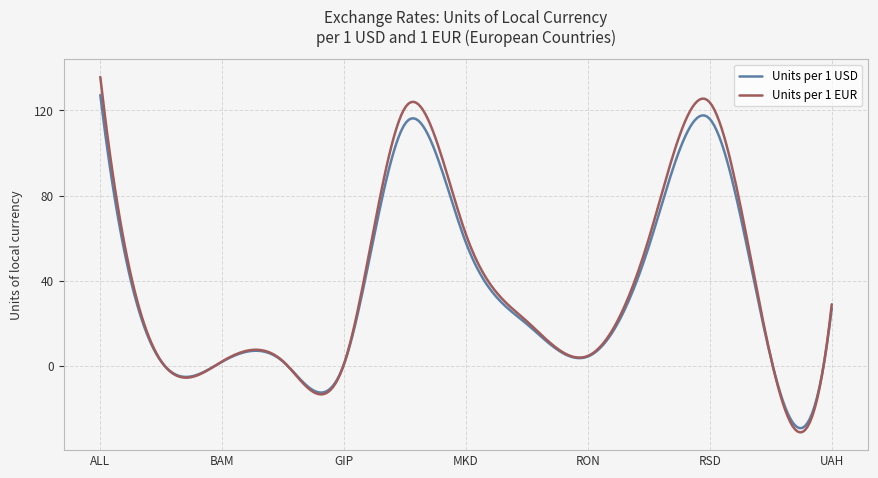

How many lines are shown in the chart?

2